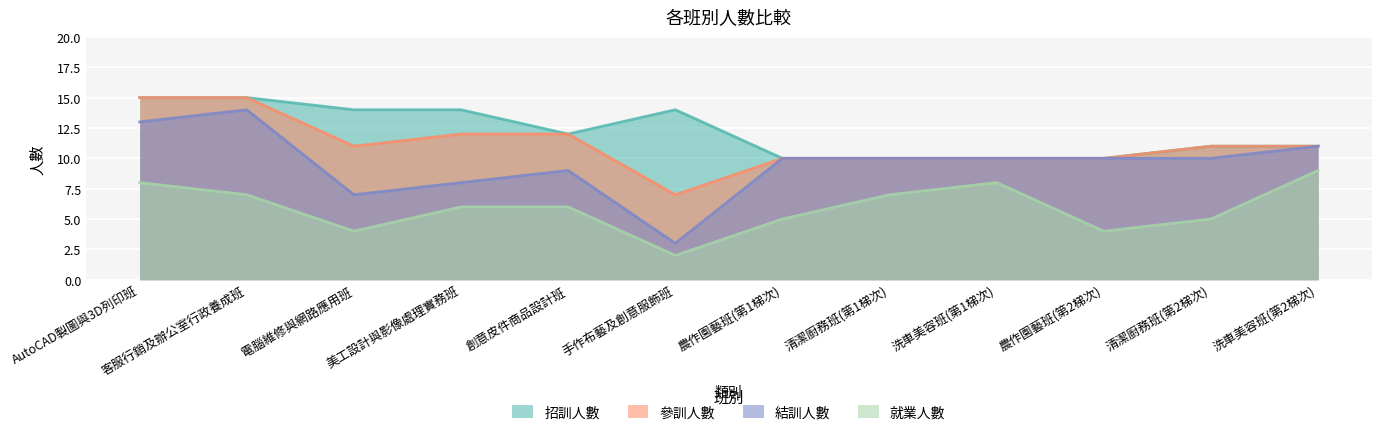

What is the average value of the 結訓人數 series?

10